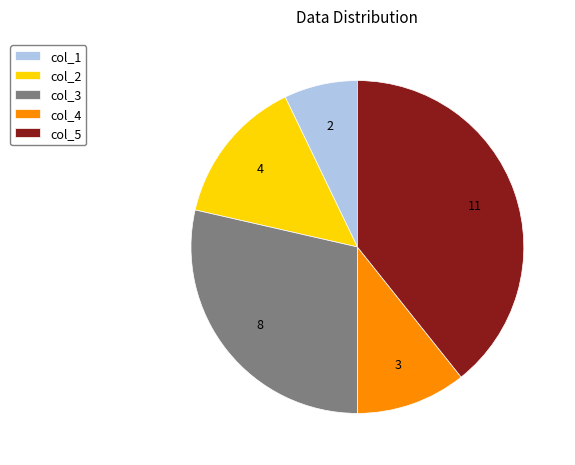

Approximately how many times larger is the value at col_4 compared to col_1?

1.5